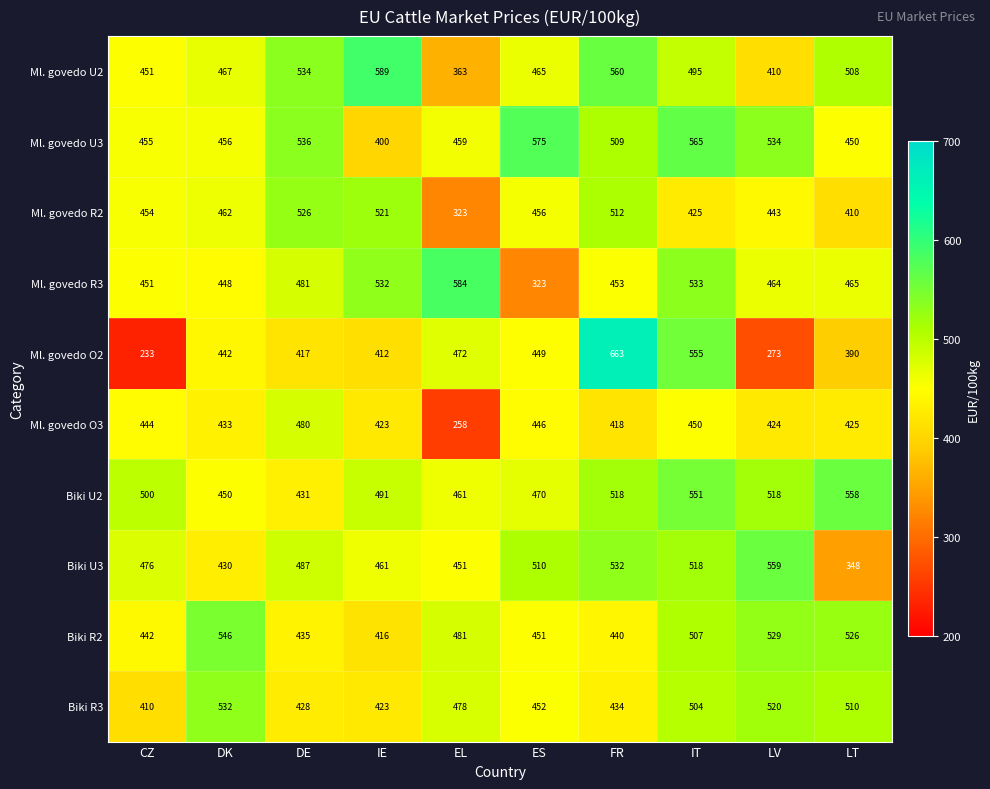

How many distinct data groups are displayed?

10